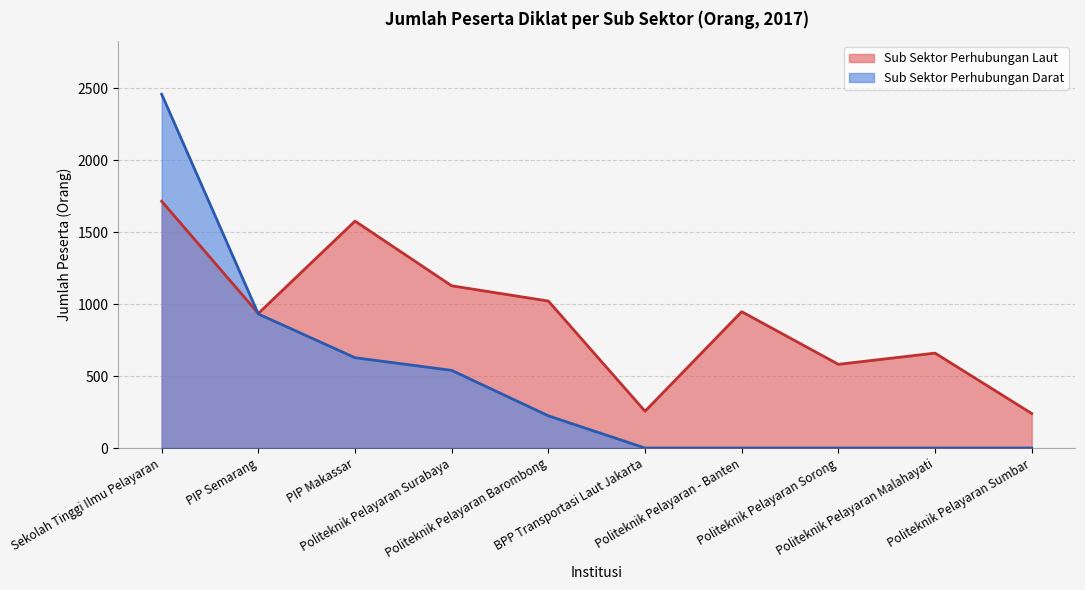

What is the difference between the maximum and minimum values?

1476